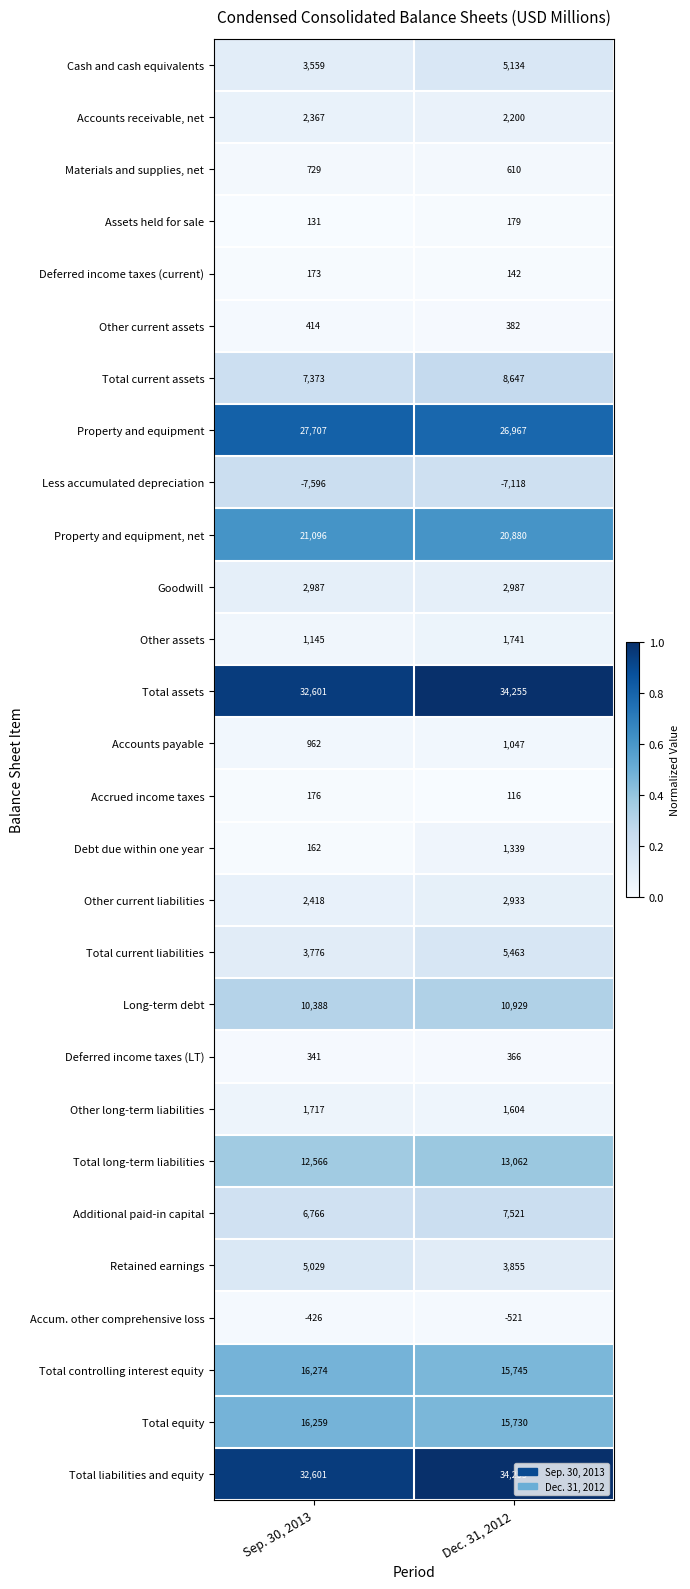

Where is Total controlling interest equity nearest to the value 16009?

Dec. 31, 2012